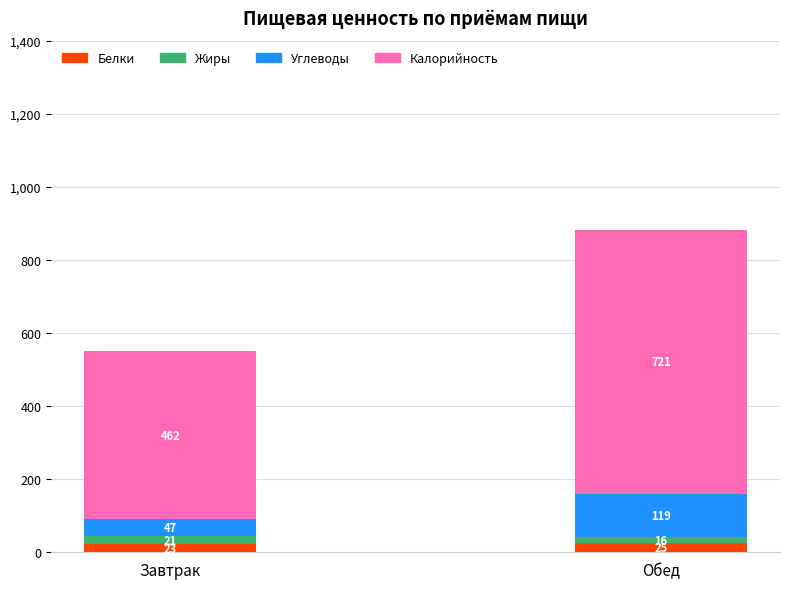

At which category is the sum across all series the highest?

Обед